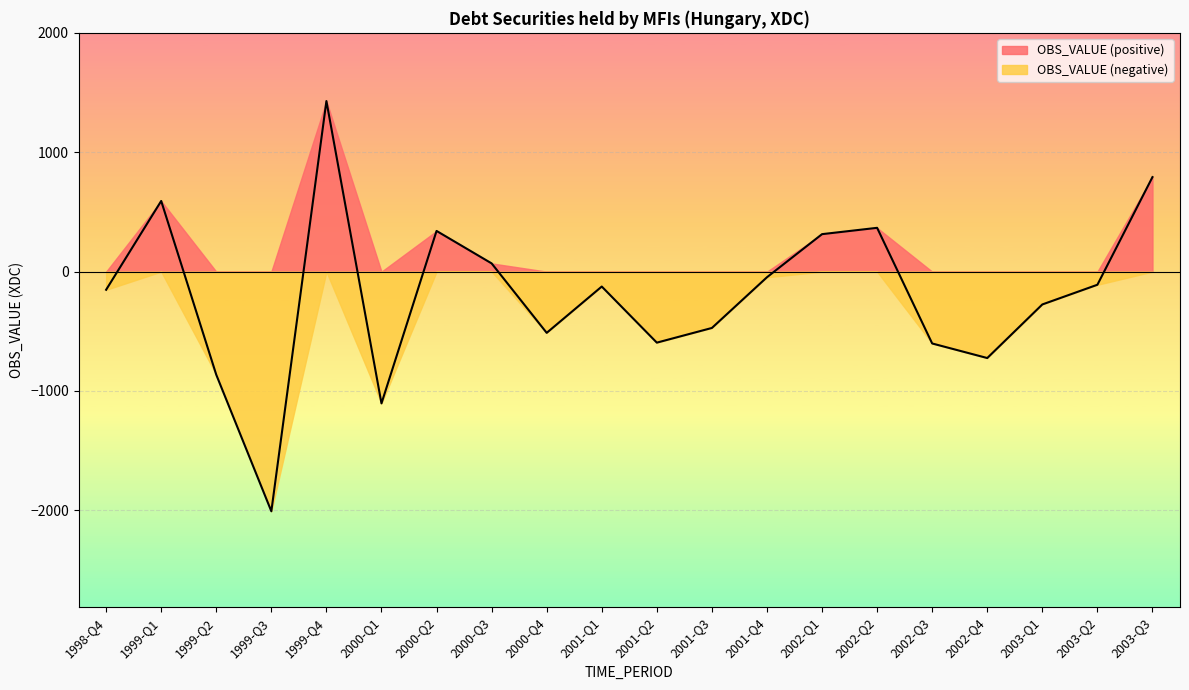

What is the maximum value shown in the chart?

1429